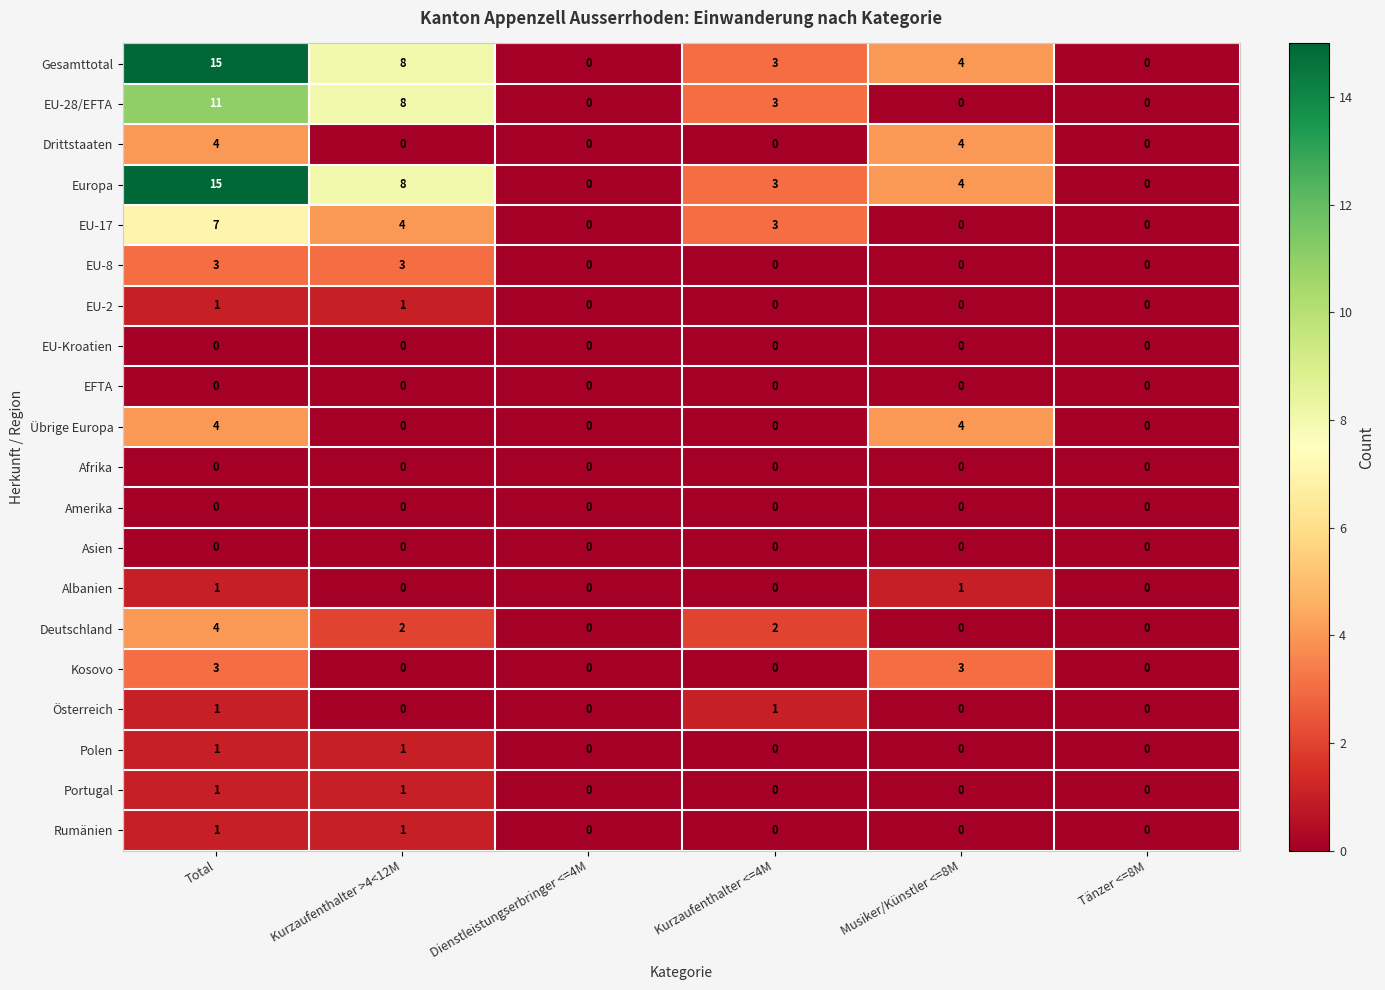

The Europa series shows 6 at Dienstleistungserbringer <=4M. True or false?

False